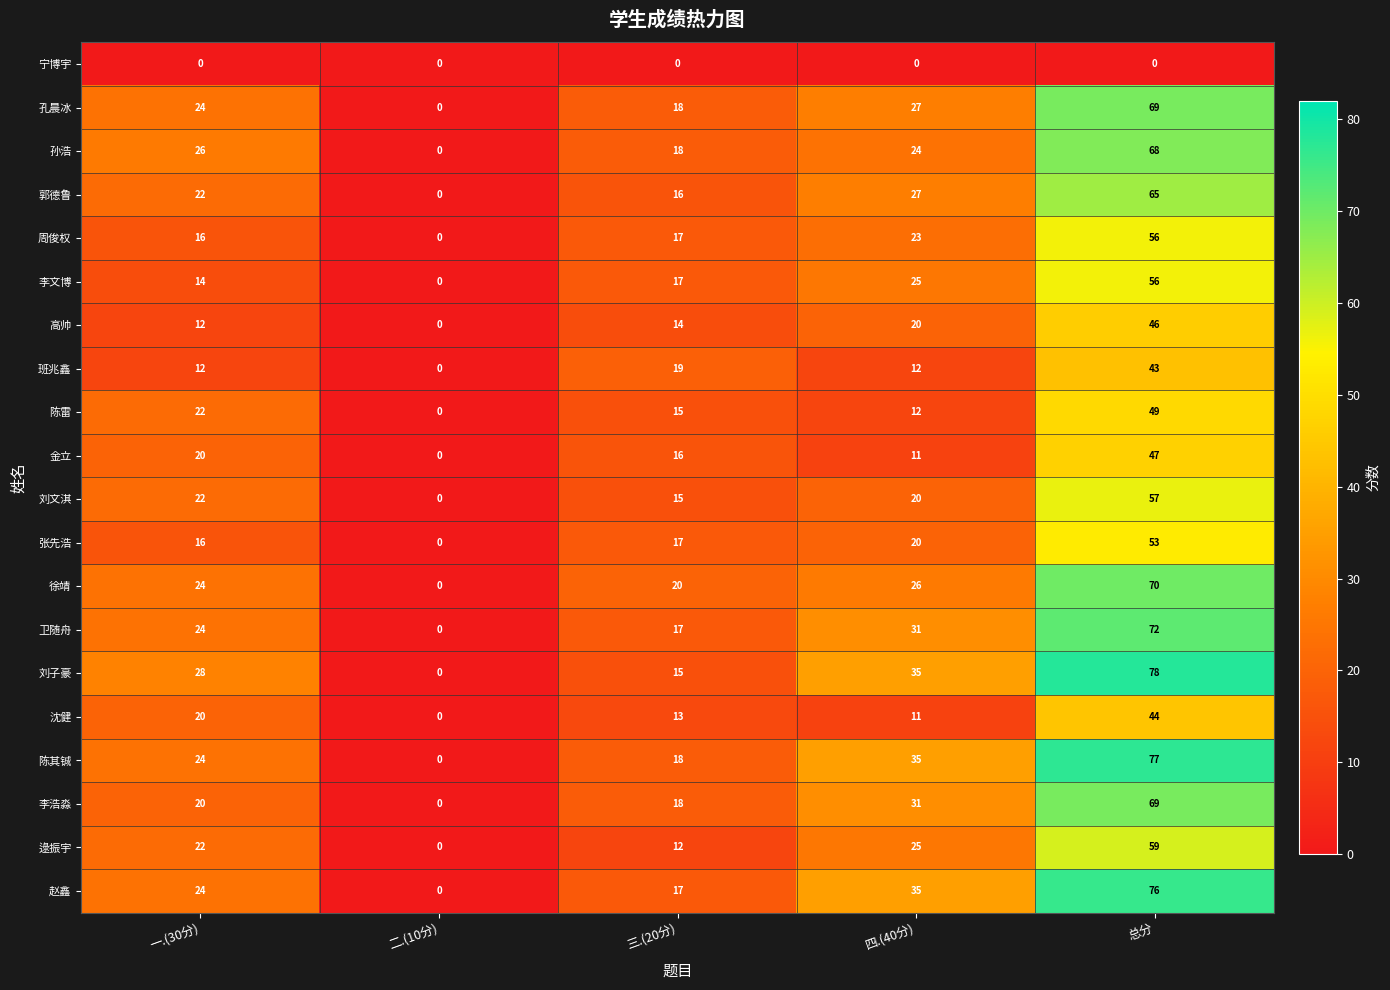

True or false: 徐靖 has a value of 31 at 三.(20分).

False